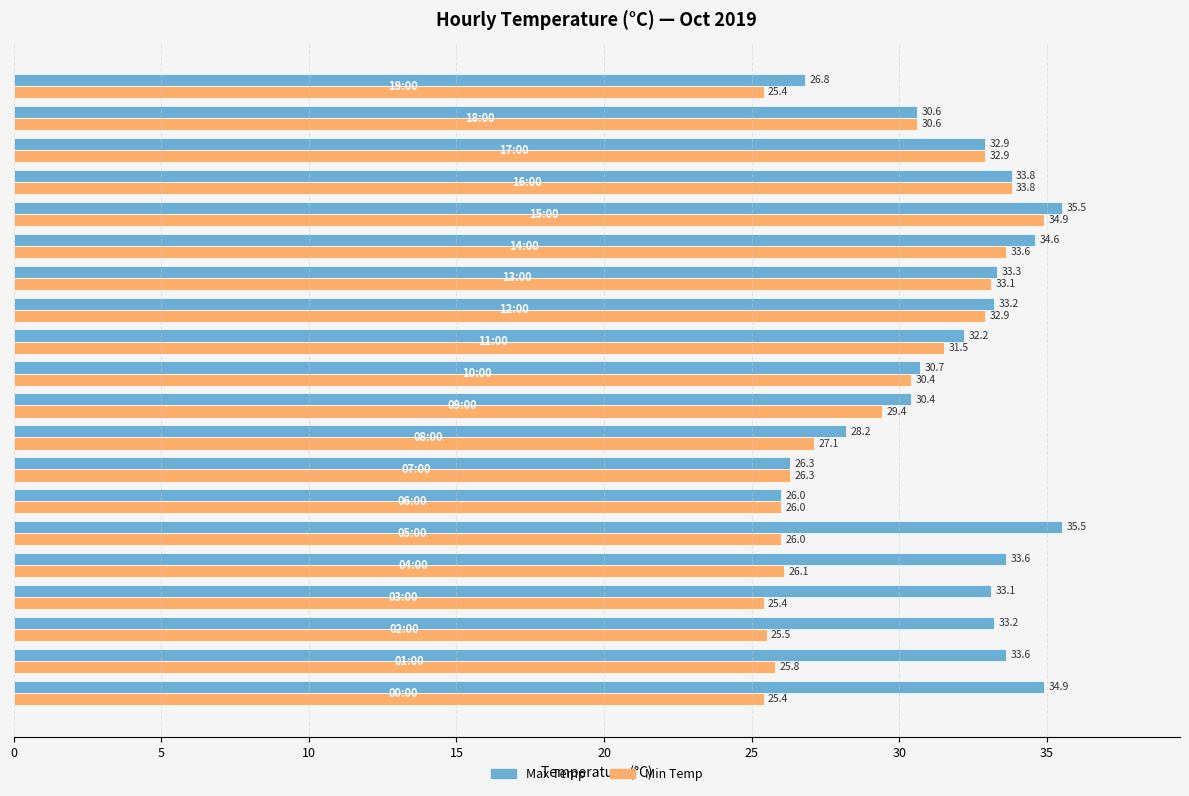

Rank the series by their average value, from highest to lowest.

Max Temp, Min Temp